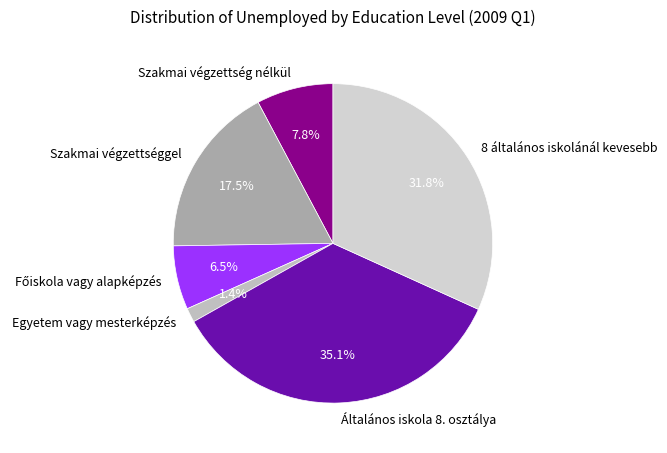

Combined, do Általános iskola 8. osztálya and 8 általános iskolánál kevesebb account for over 50%?

Yes